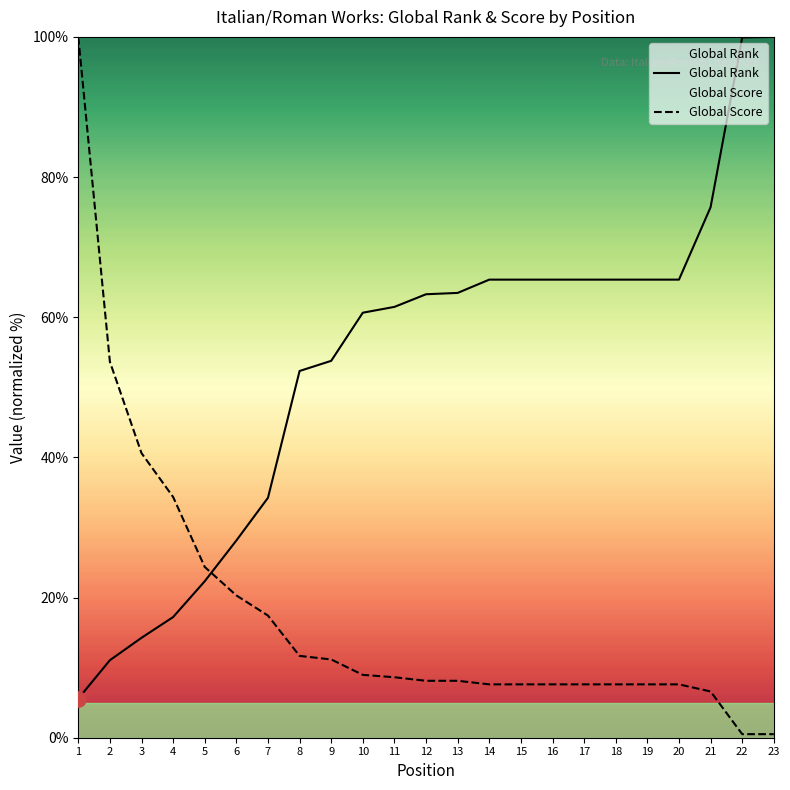

What is the total value across all series at 20?

73.0